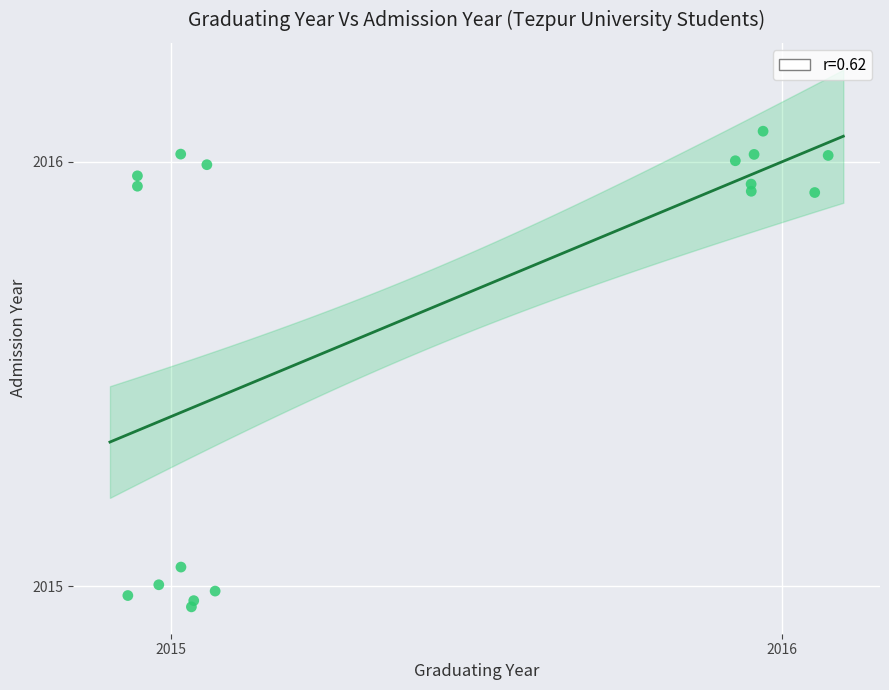

What is the range of Y values (max minus min)?

1.1